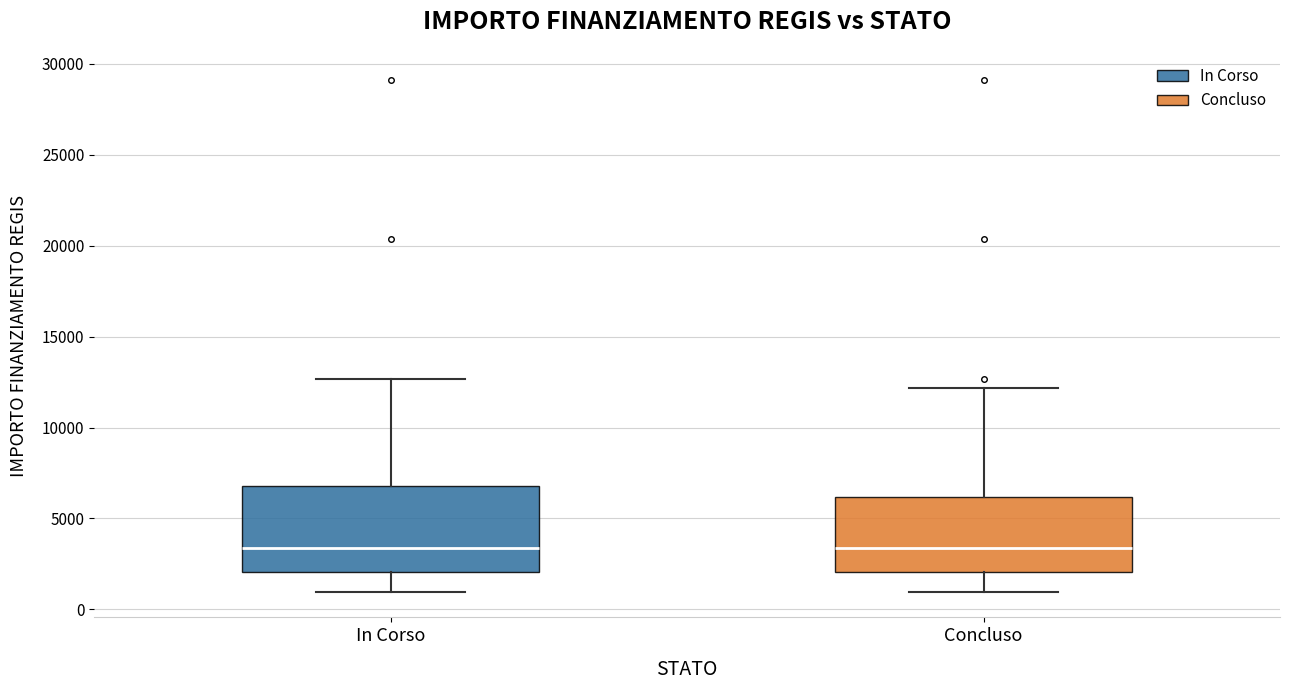

Where does the lower whisker of the box for Concluso end on the y-axis? The values are not printed on the chart, so give them approximately, as read against the axis.

1000